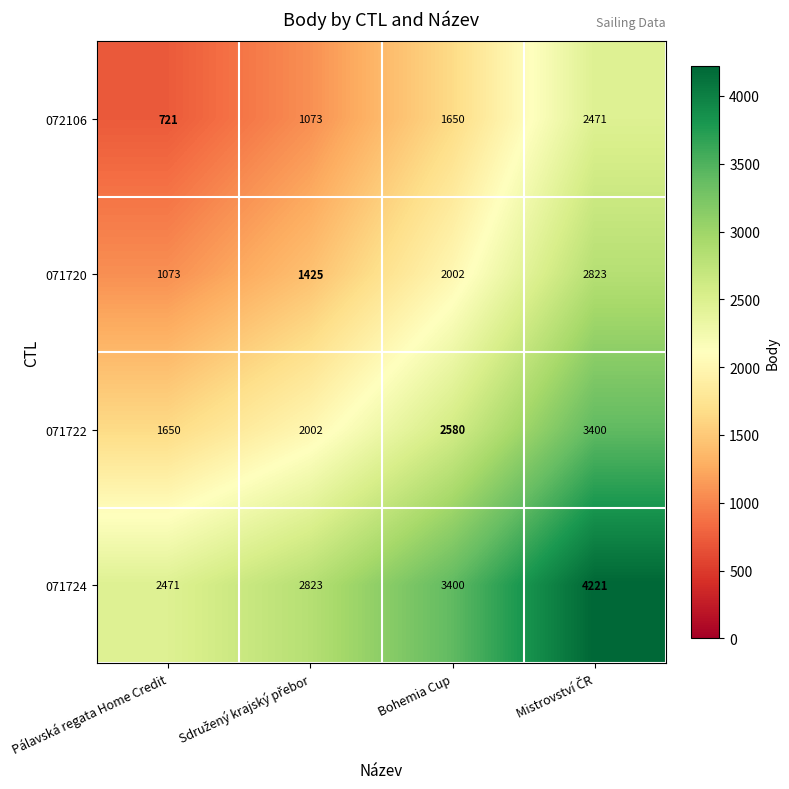

What is the difference between the second highest and minimum values in the 072106 series?

929